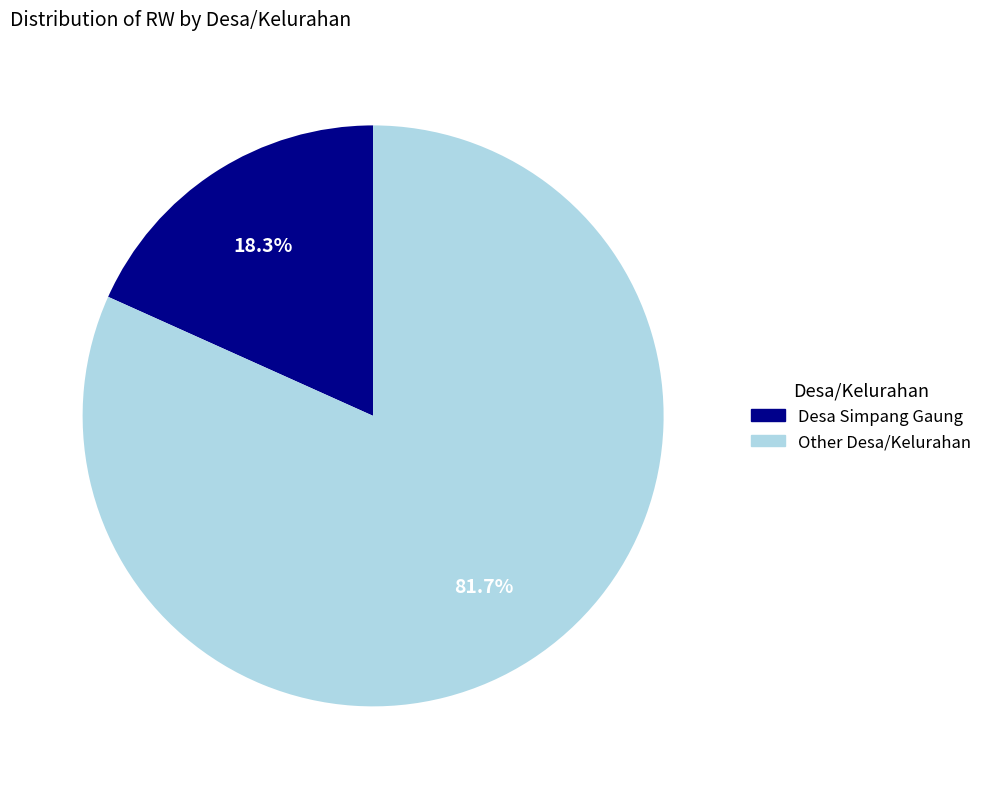

How many slices are in this pie chart?

2